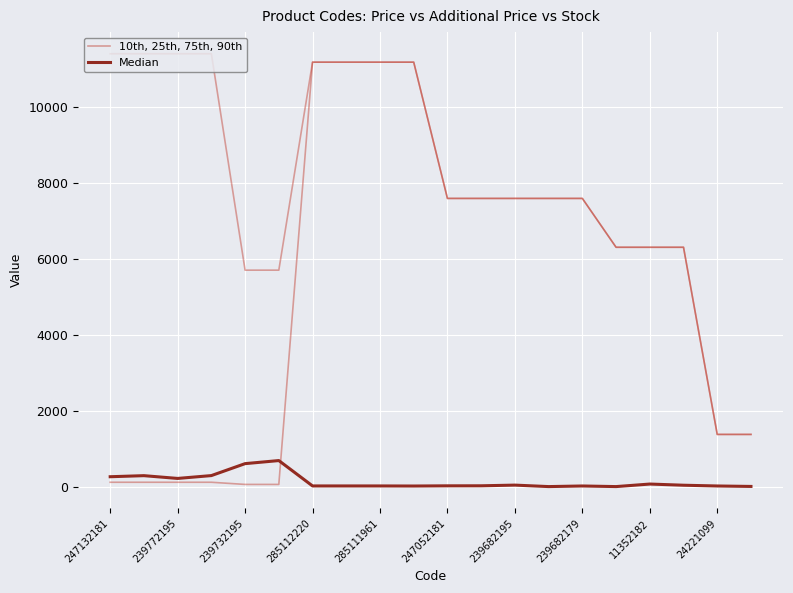

Reading left to right, list all the values displayed in this chart.

10th, 25th, 75th, 90th: 114.1	114.1	114.1	114.1	57.0	57.0	11188.2	11188.2	11188.2	11188.2	7596.5	7596.5	7596.5	7596.5	7596.5	6308.8	6308.8	6308.8	1375.4	1375.4
Median: 260.0	288.0	215.0	290.0	605.0	686.0	17.0	17.0	17.0	15.0	20.0	21.0	39.0	0.0	16.0	0.0	67.0	36.0	16.0	4.0